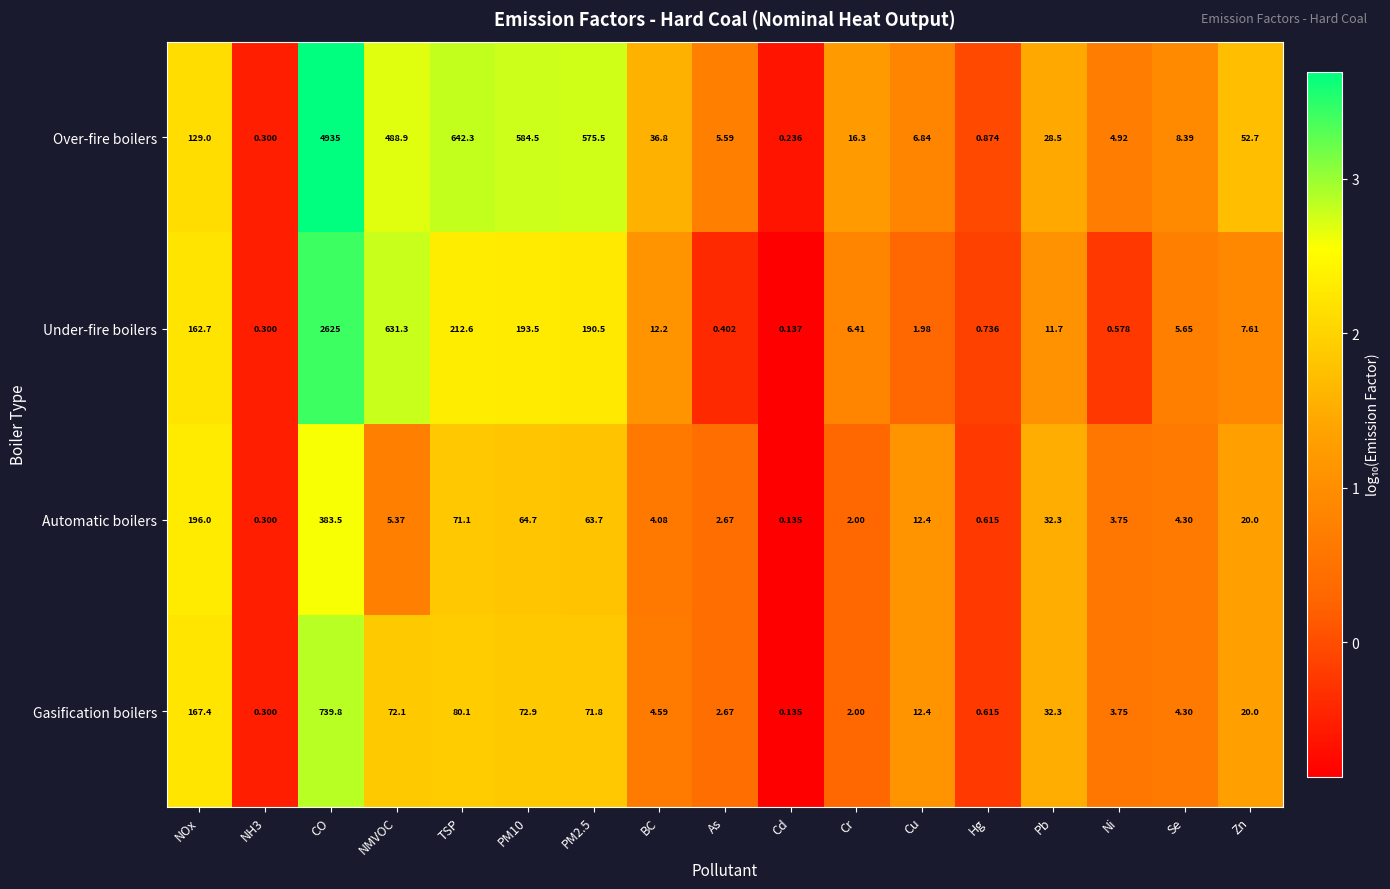

Rank the series at CO from lowest to highest value.

Automatic boilers, Gasification boilers, Under-fire boilers, Over-fire boilers